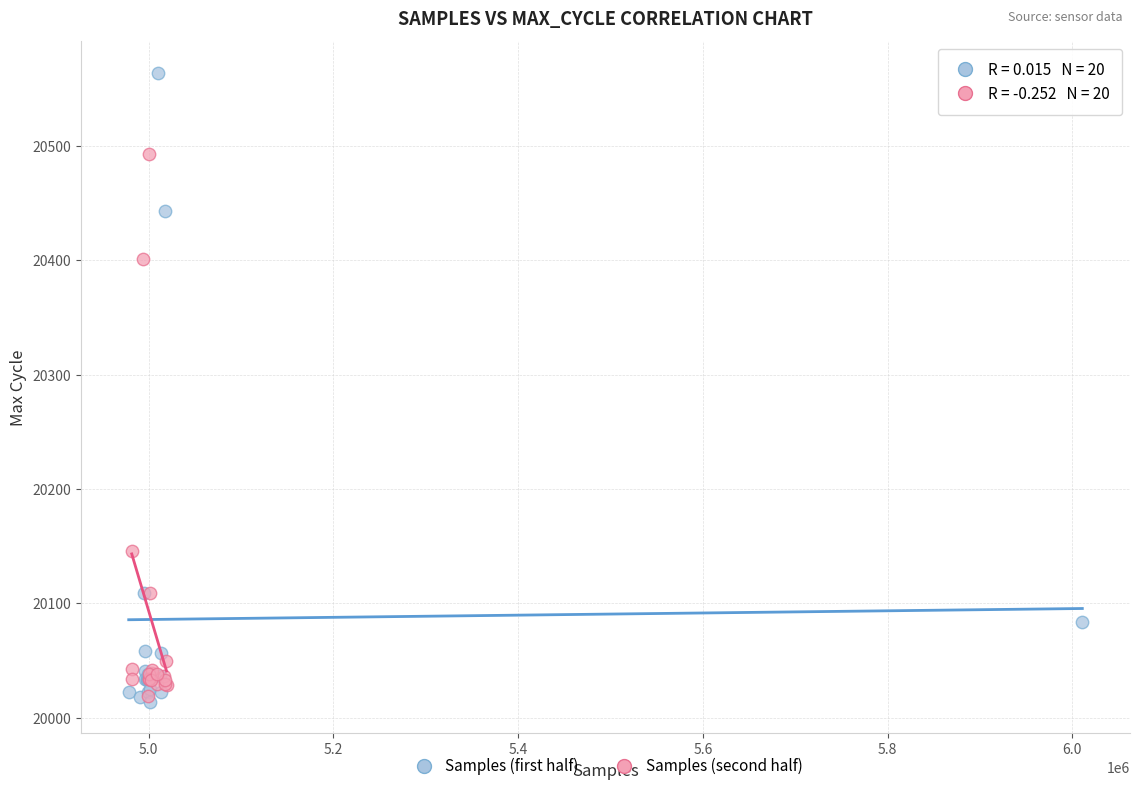

Which series has the widest spread of Y values?

Samples (first half)